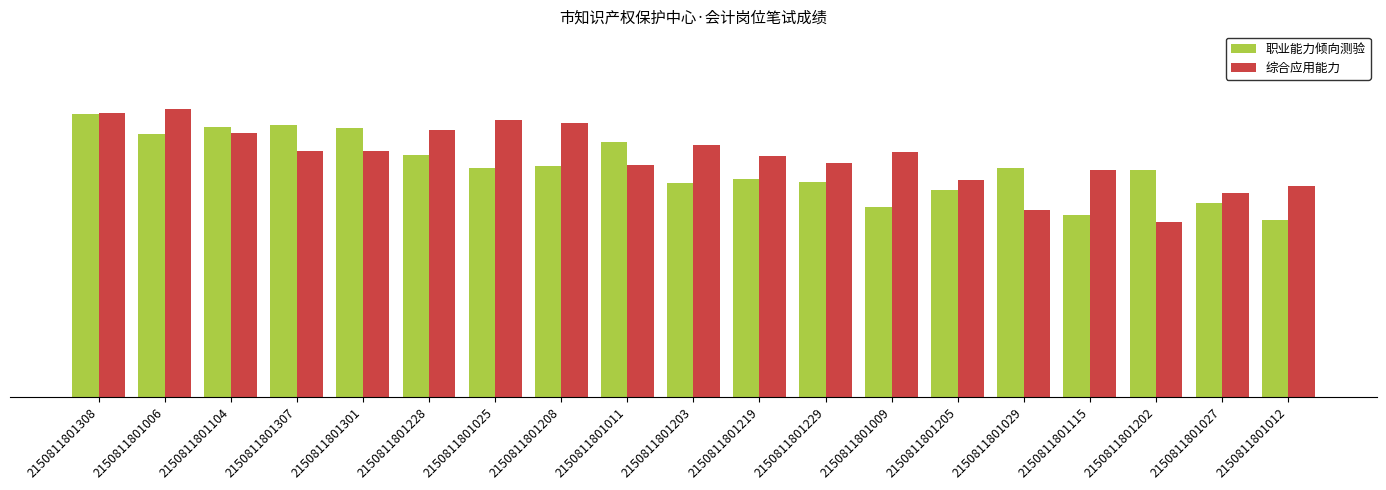

At which label does 职业能力倾向测验 first exceed 81?

2150811801308